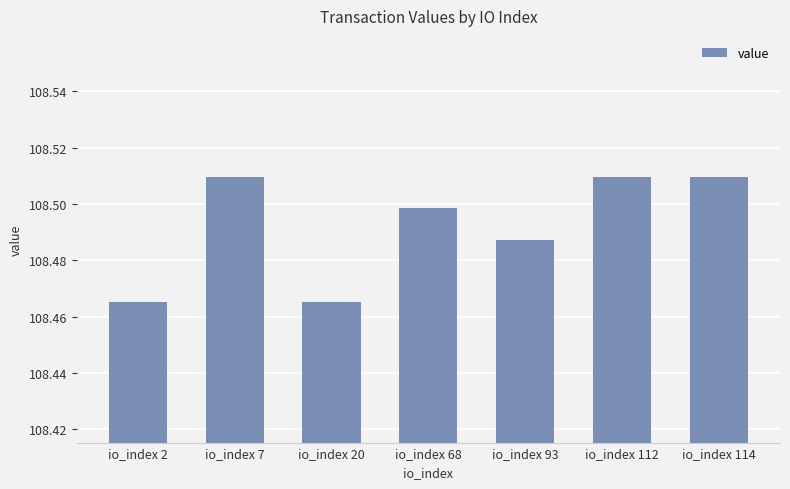

How many values are between 108 and 109?

7